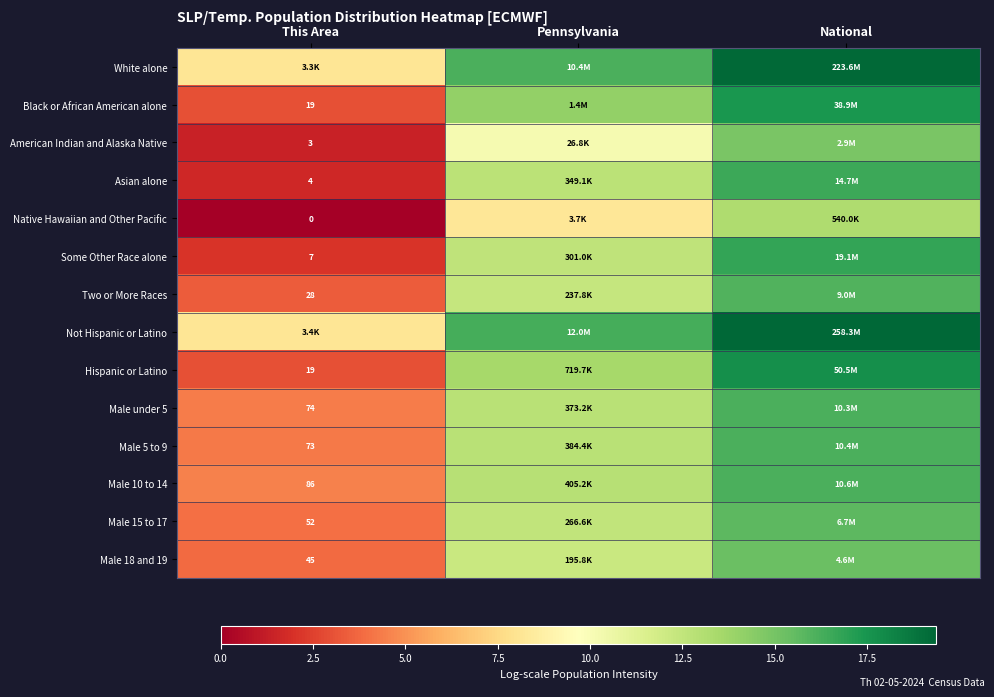

Is the value of Male 15 to 17 at This Area greater than the value of Two or More Races at This Area?

Yes